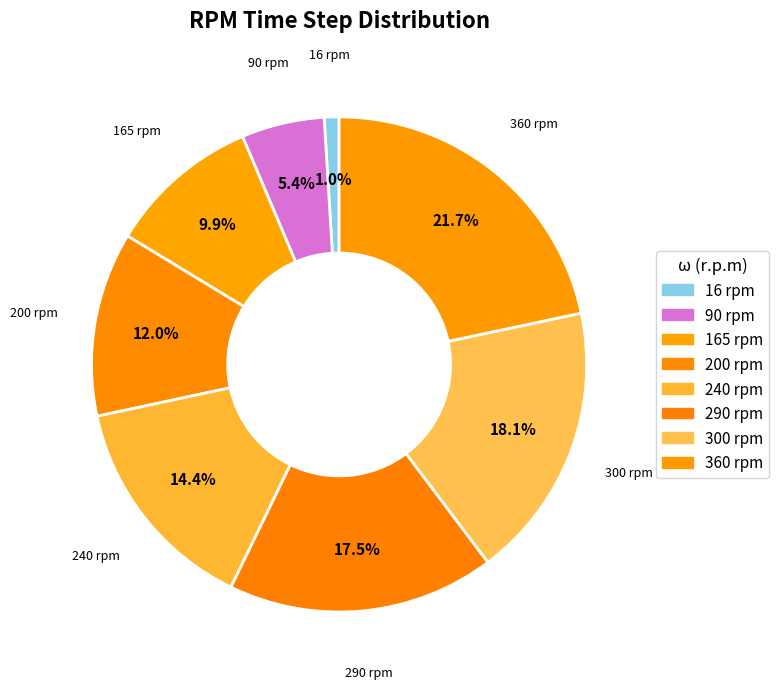

Which category has the smallest portion of the pie?

16